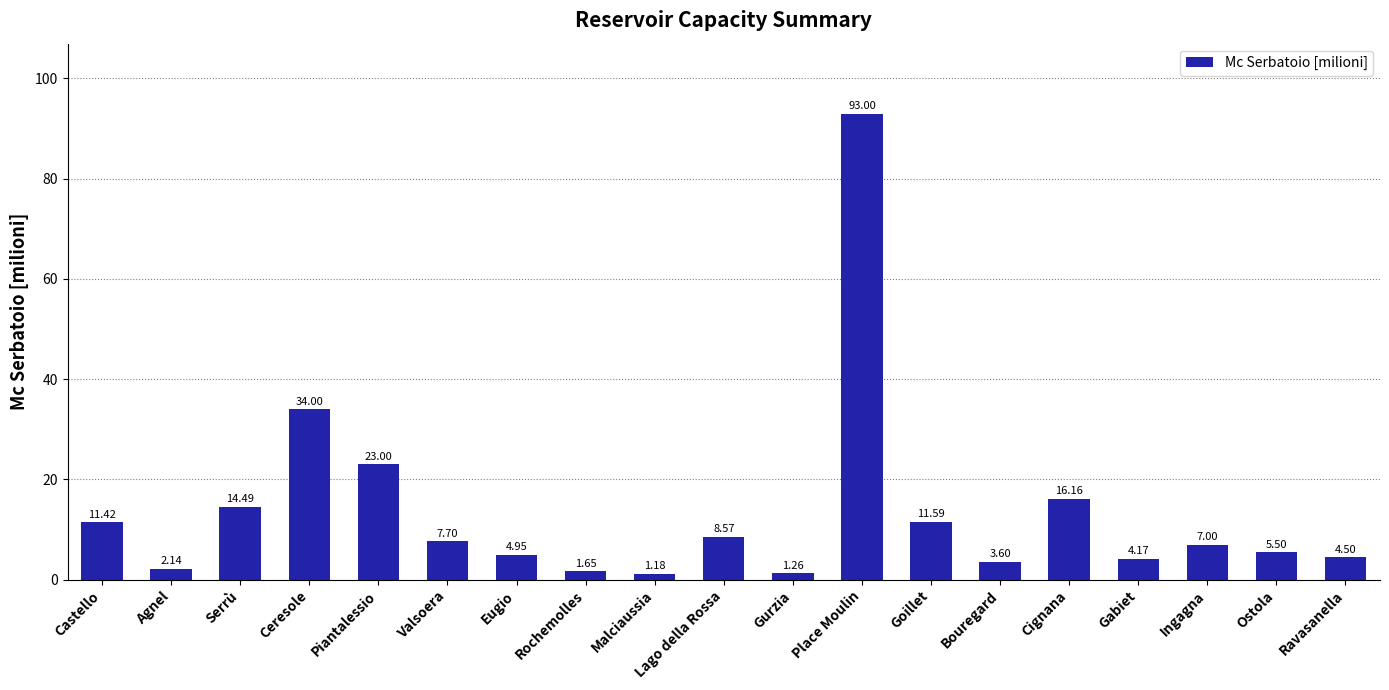

At which category does the chart reach its peak across all series?

Place Moulin